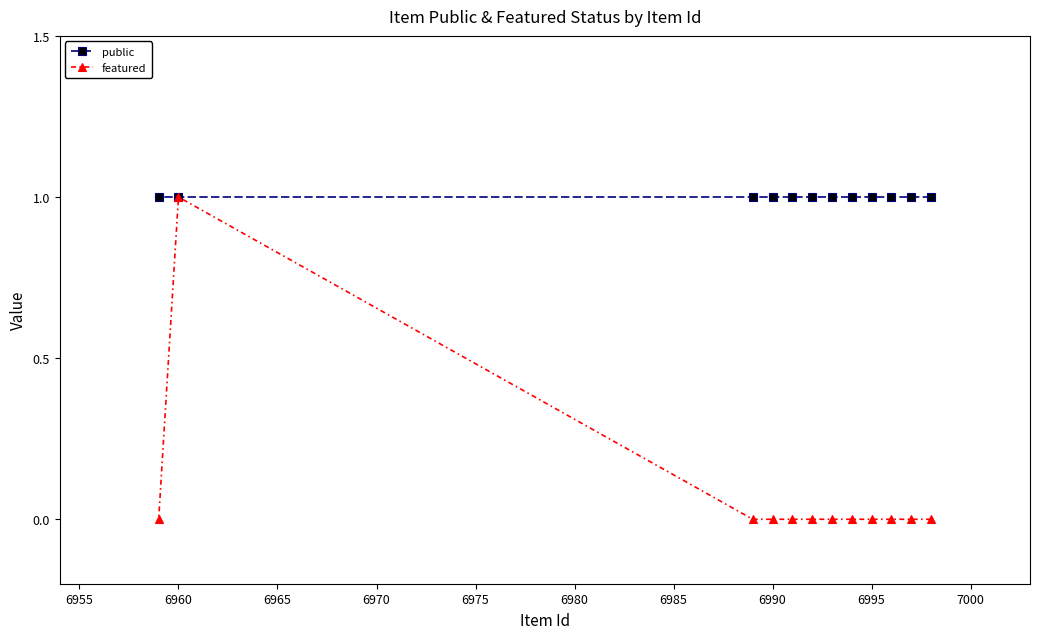

True or false: featured has a value of 0 at 6995.

True